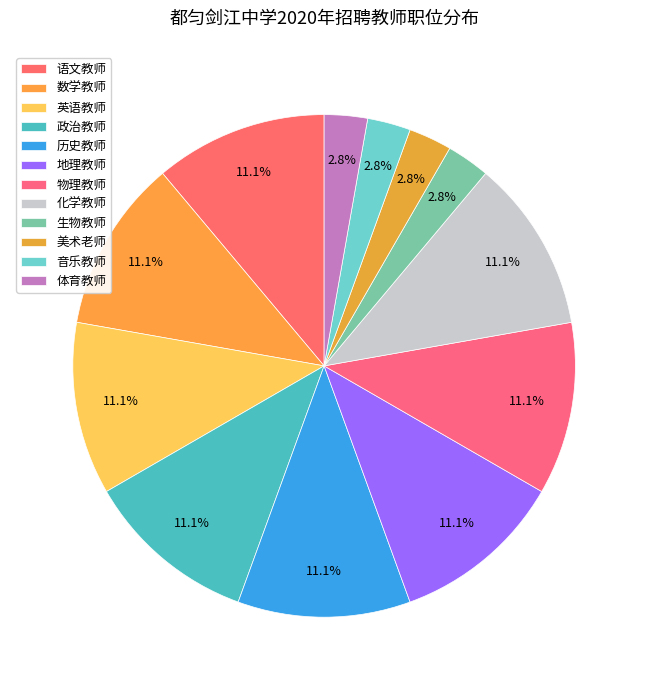

To the nearest percent, what percentage of the pie is 英语教师?

11%